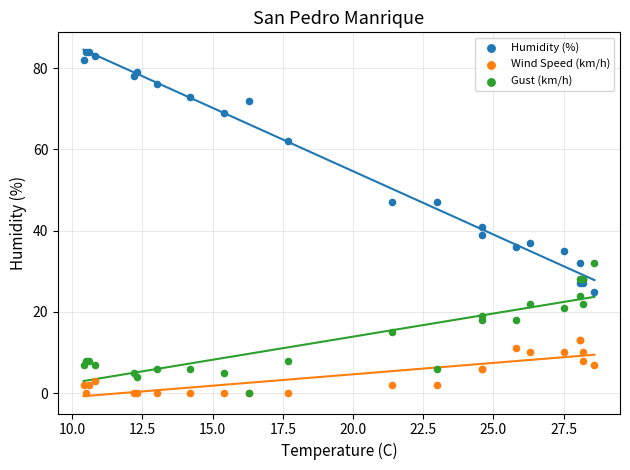

Across all series, what Y value is closest to 42?

41